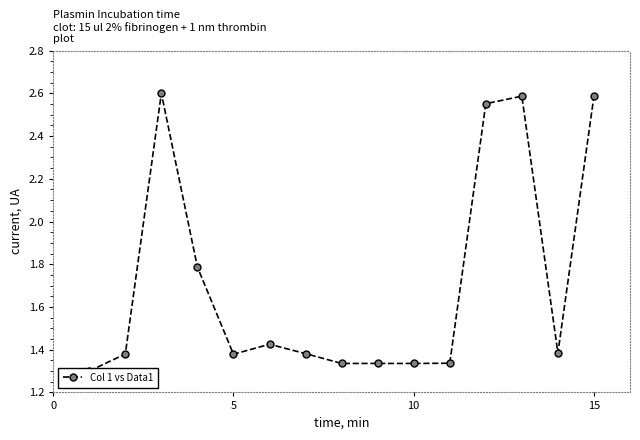

What is the difference between the maximum and minimum values?

1.3